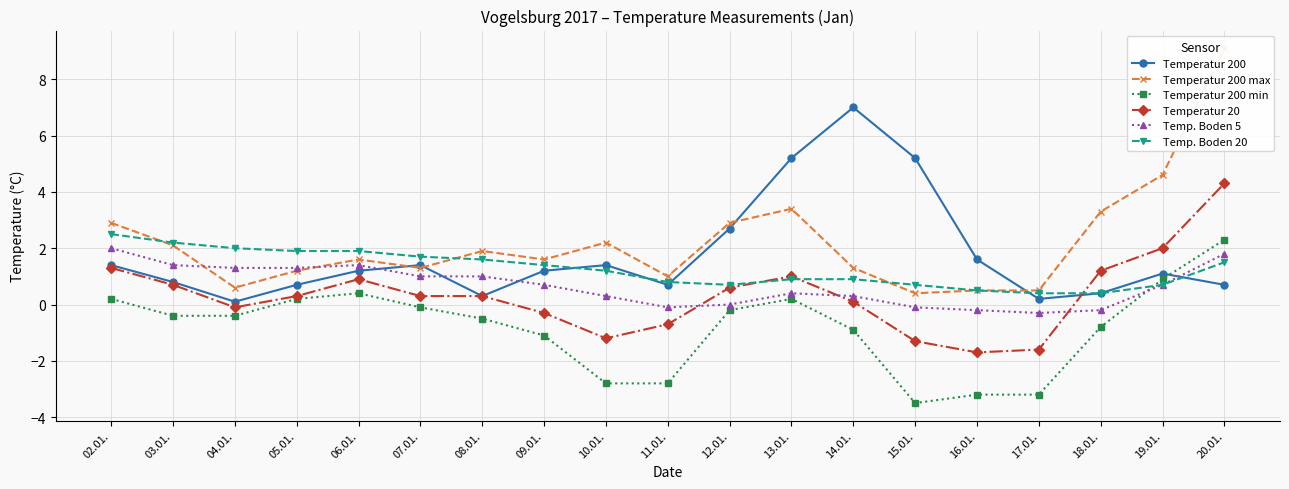

Rank the categories by Temperatur 200 max value from lowest to highest.

15.01., 16.01., 17.01., 04.01., 11.01., 05.01., 07.01., 14.01., 06.01., 09.01., 08.01., 03.01., 10.01., 02.01., 12.01., 18.01., 13.01., 19.01., 20.01.